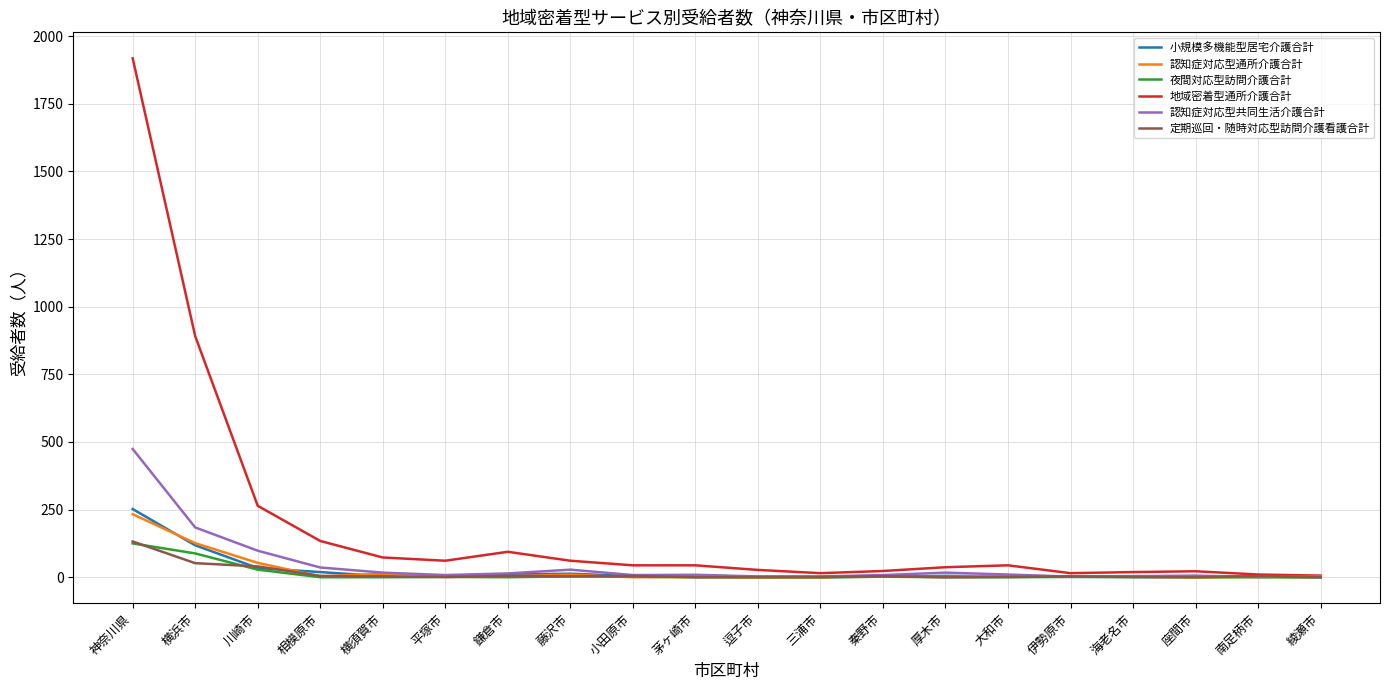

The value of 認知症対応型通所介護合計 at 横浜市 is 126. True or false?

True